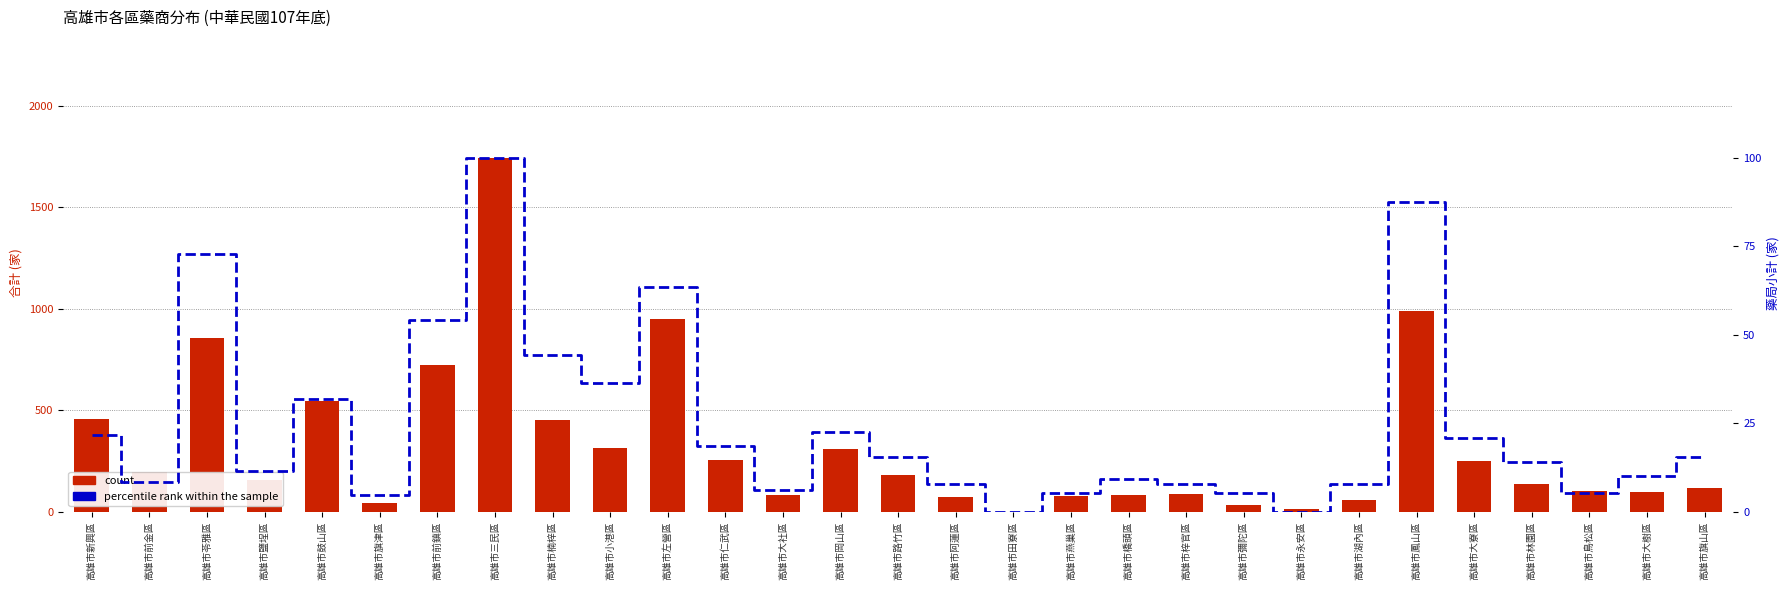

Which category has the lowest value across all series?

高雄市田寮區